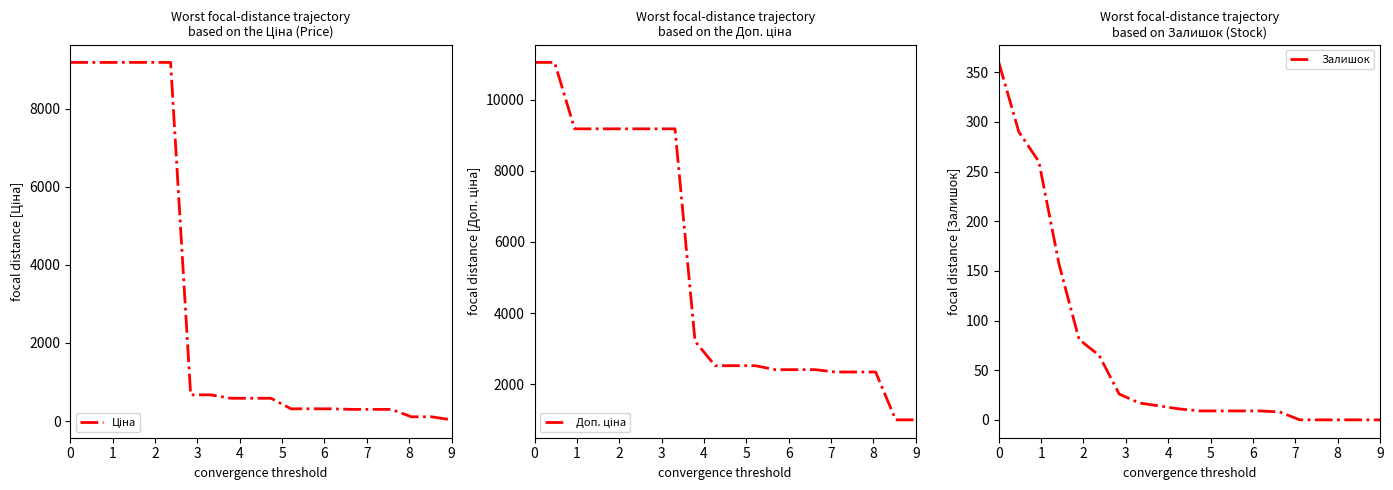

What is the average value of the Доп. ціна series?

5209.9